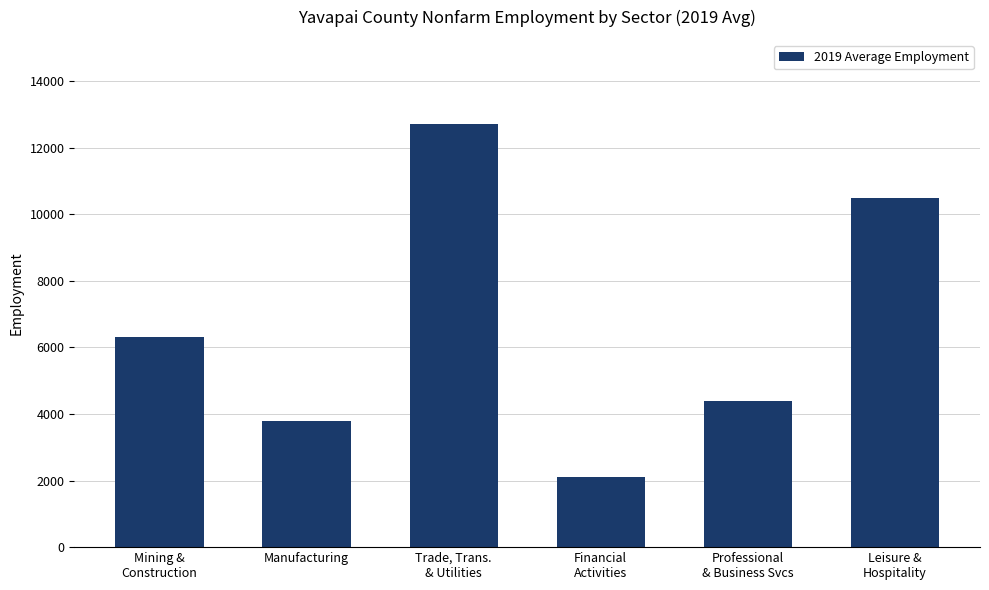

At which category does the chart reach its peak across all series?

Trade, Trans.
& Utilities